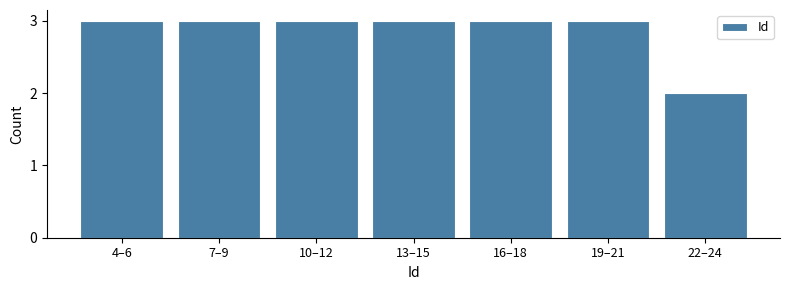

Reading left to right, list all the values displayed in this chart.

3	3	3	3	3	3	2